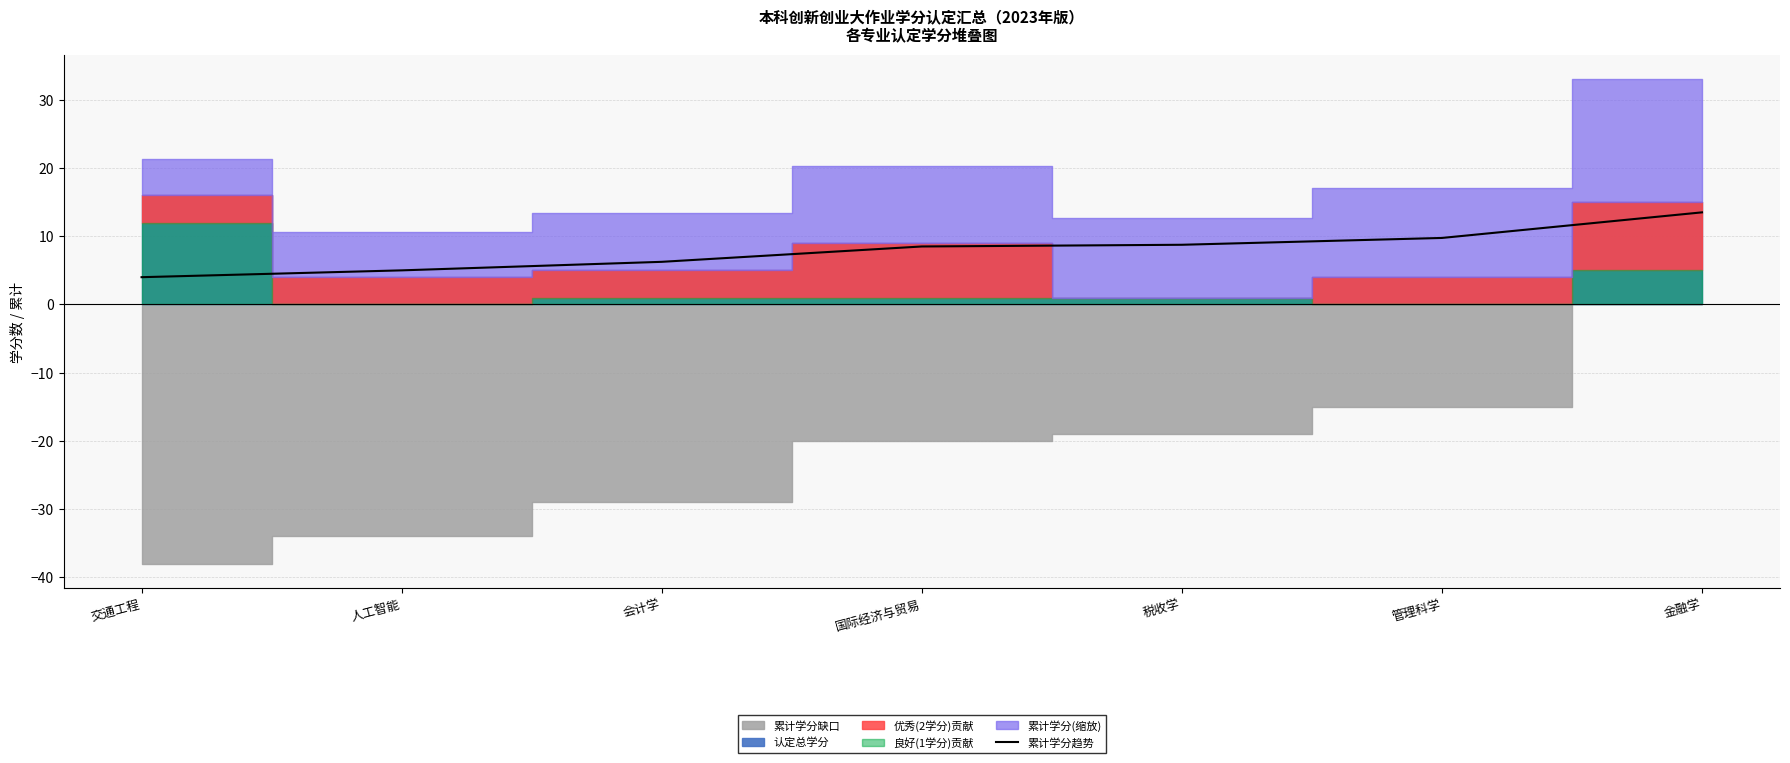

Rank the categories by value from lowest to highest.

交通工程, 人工智能, 会计学, 国际经济与贸易, 税收学, 管理科学, 金融学